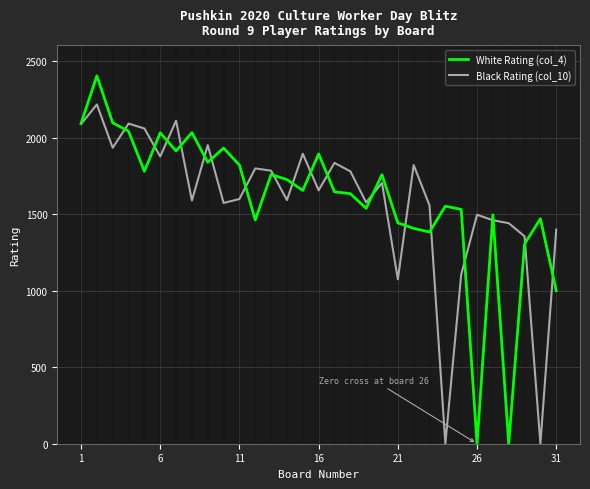

True or false: Black Rating (col_10) has more than 0 points higher than both neighbors.

True